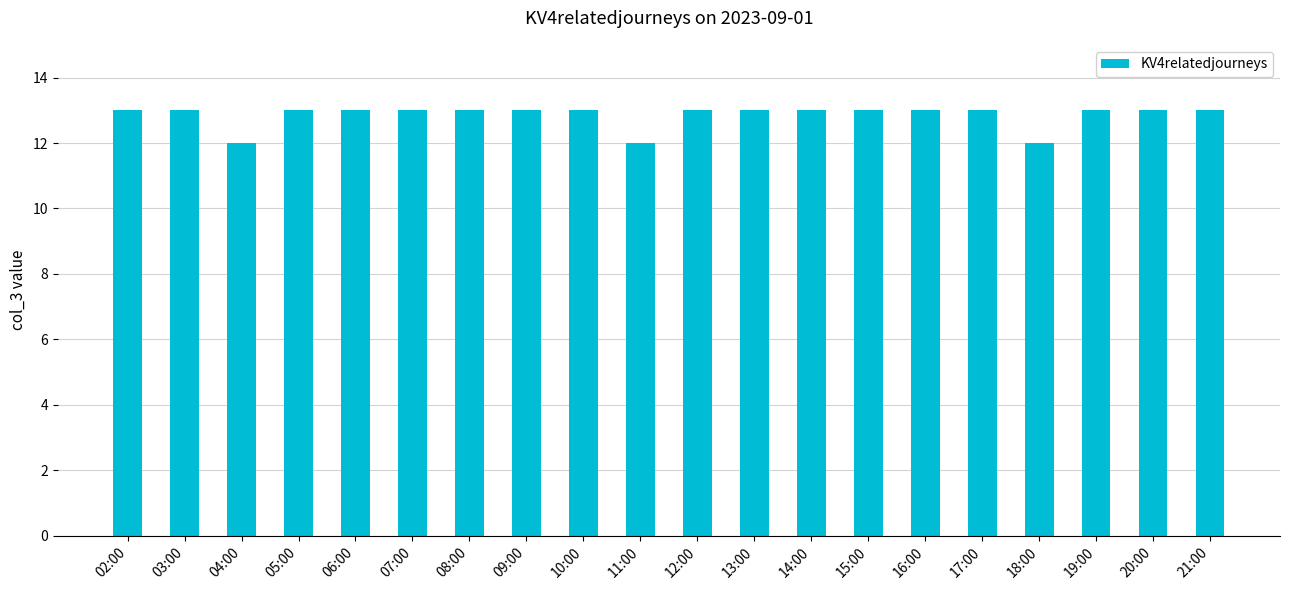

What is the ratio of the value at 05:00 to the value at 15:00?

1.0